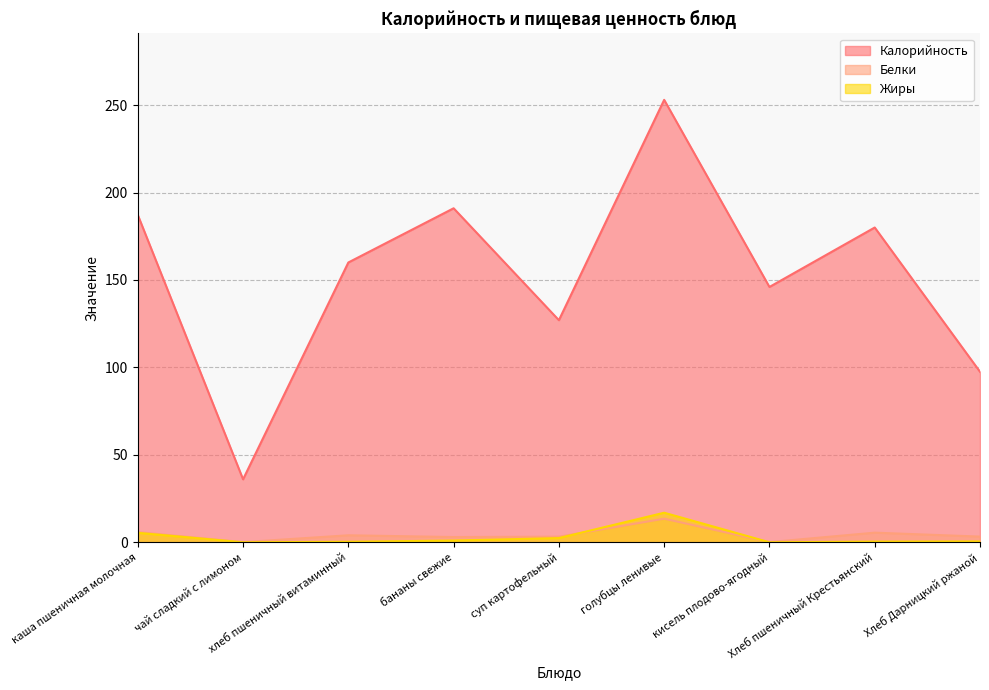

What value does the Жиры series have at хлеб пшеничный витаминный?

0.3